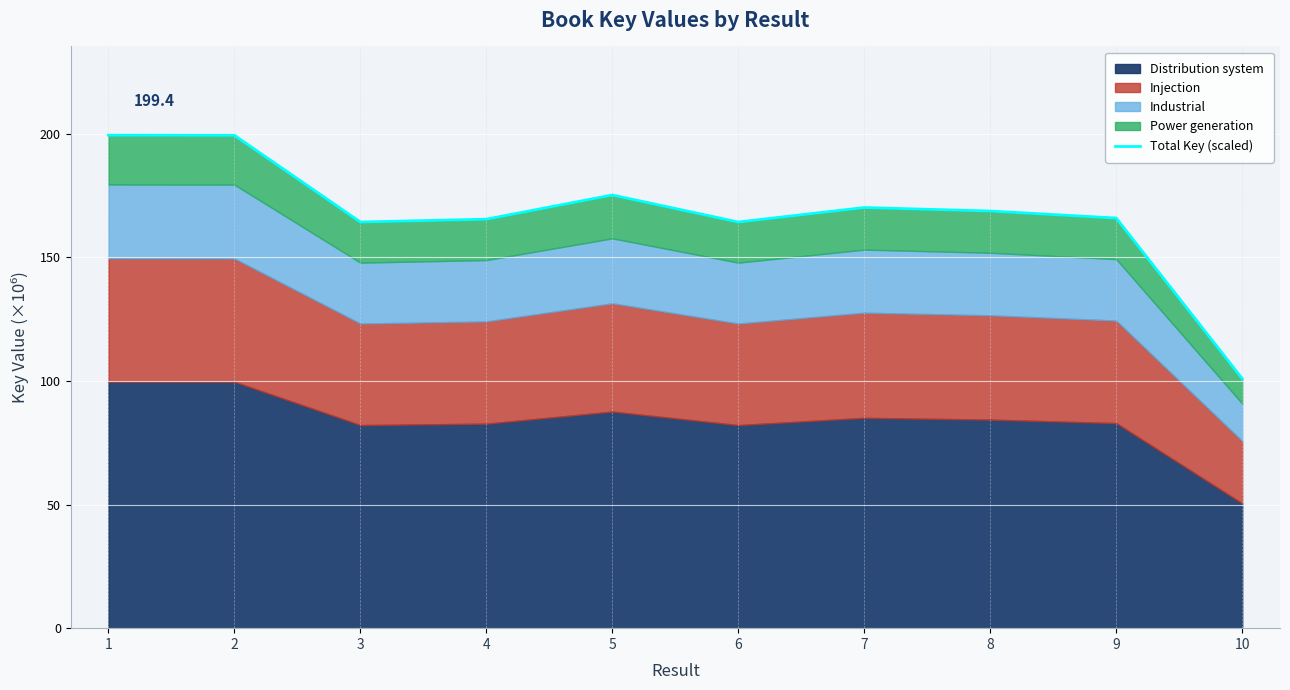

Rank the categories by value from highest to lowest.

1, 2, 5, 7, 8, 9, 4, 3, 6, 10